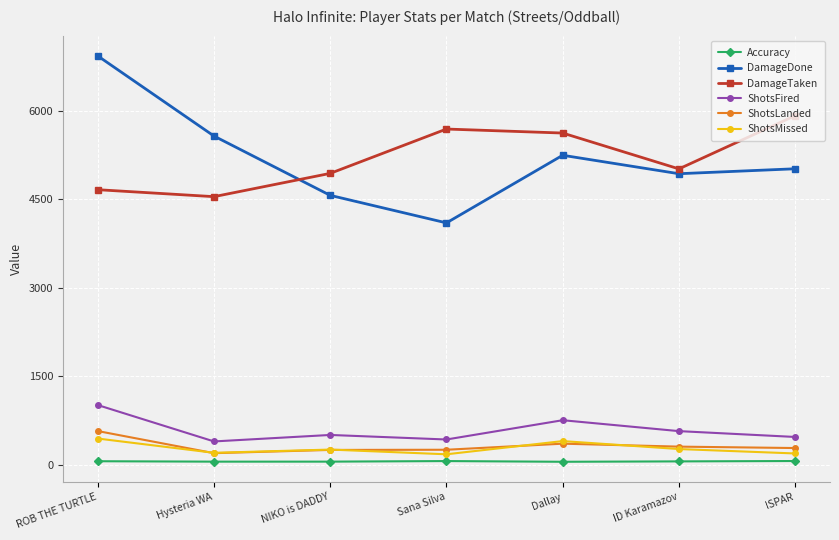

What is the value of the ShotsFired point at the 1st from the left?

1009.0